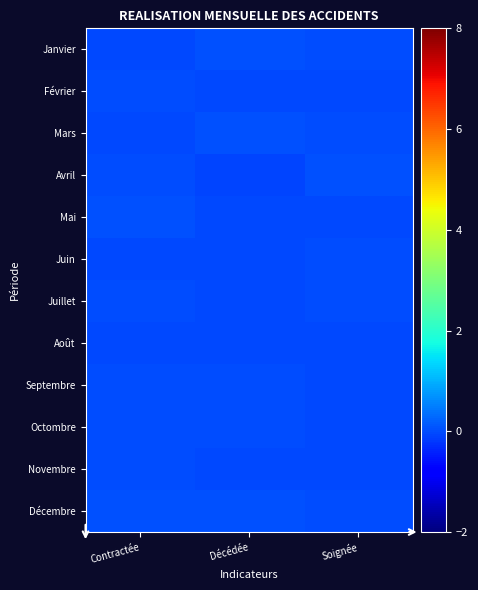

Reading left to right, extract all data points from this chart.

Janvier: Contractée=-0.0	Décédée=0.0	Soignée=0.0
Février: Contractée=0.0	Décédée=-0.0	Soignée=-0.0
Mars: Contractée=-0.0	Décédée=0.0	Soignée=0.0
Avril: Contractée=0.0	Décédée=-0.0	Soignée=0.0
Mai: Contractée=0.0	Décédée=-0.0	Soignée=-0.0
Juin: Contractée=-0.0	Décédée=-0.0	Soignée=0.0
Juillet: Contractée=-0.0	Décédée=-0.0	Soignée=0.0
Août: Contractée=-0.0	Décédée=-0.0	Soignée=-0.0
Septembre: Contractée=-0.0	Décédée=0.0	Soignée=-0.0
Octombre: Contractée=0.0	Décédée=0.0	Soignée=-0.0
Novembre: Contractée=0.0	Décédée=-0.0	Soignée=-0.0
Décembre: Contractée=0.0	Décédée=0.0	Soignée=0.0